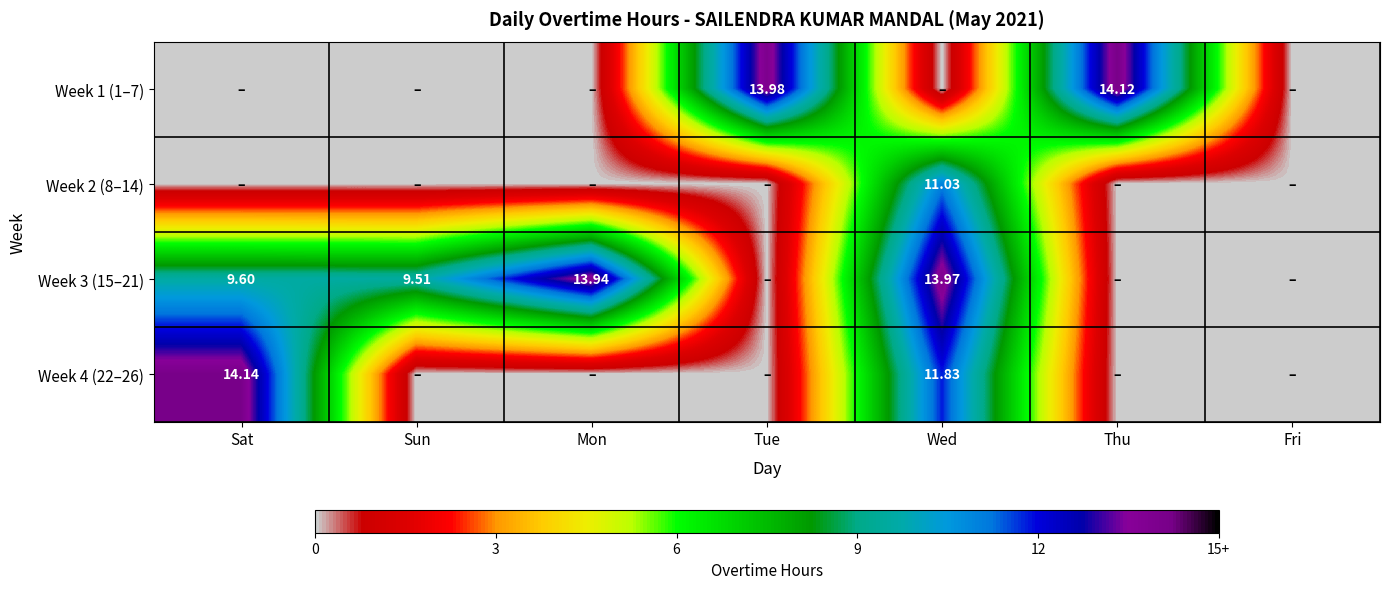

At how many categories does at least one series exceed 0?

6